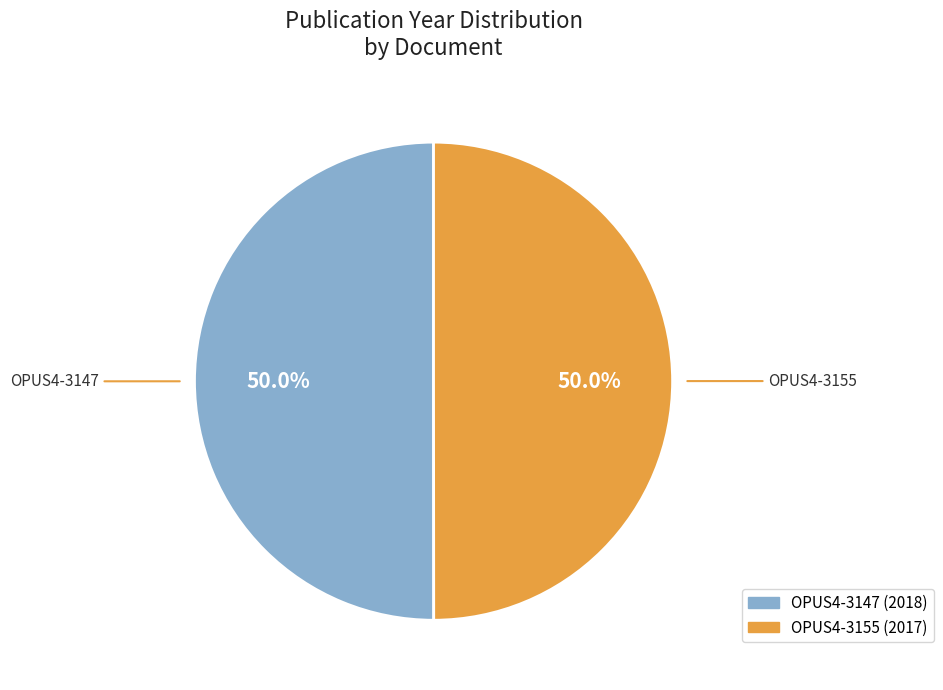

Count the number of slices in the pie.

2